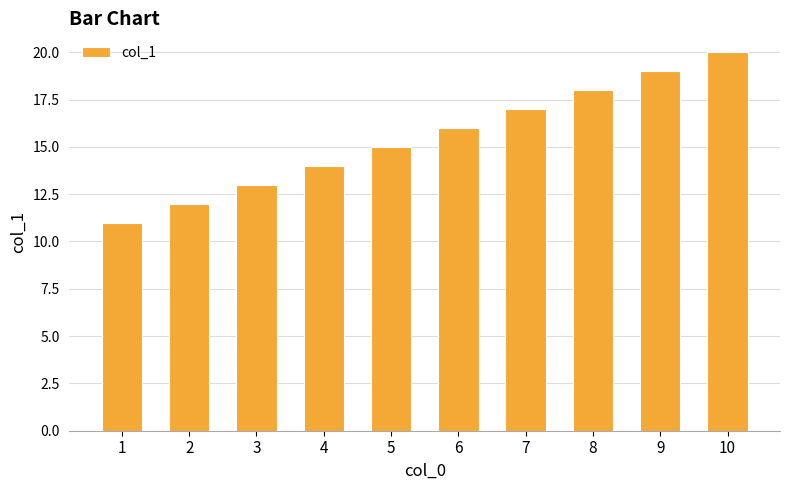

Does the chart contain any negative values?

No